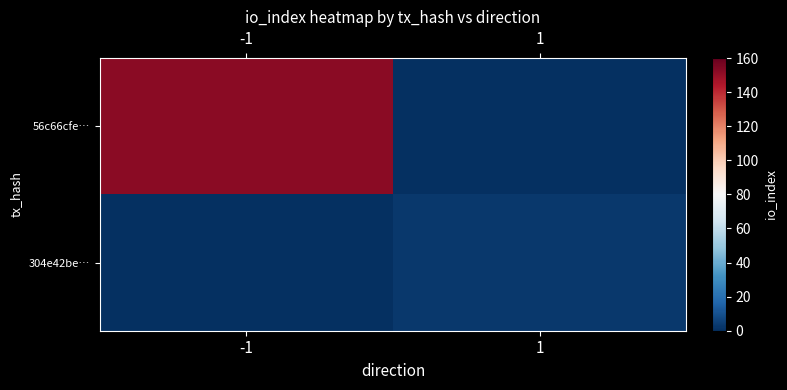

How many series are shown in this chart?

2